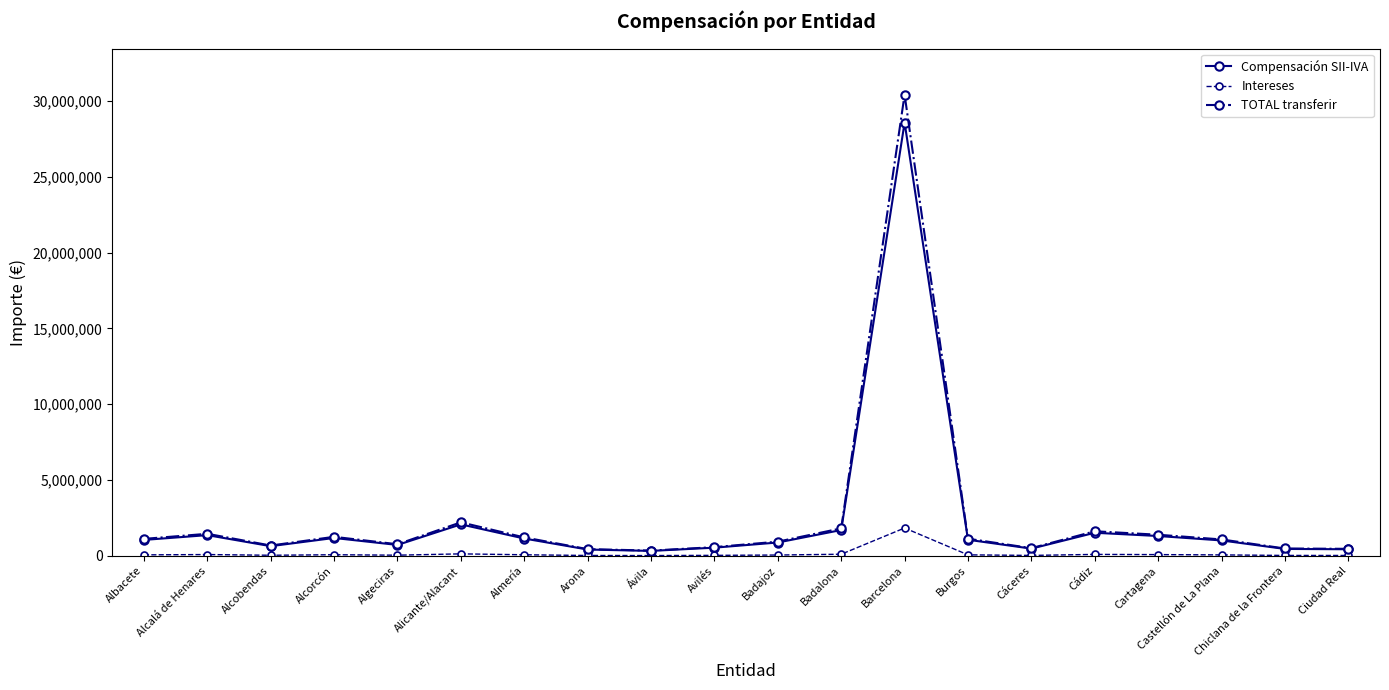

Where is Compensación SII-IVA nearest to the value 14452313?

Alicante/Alacant